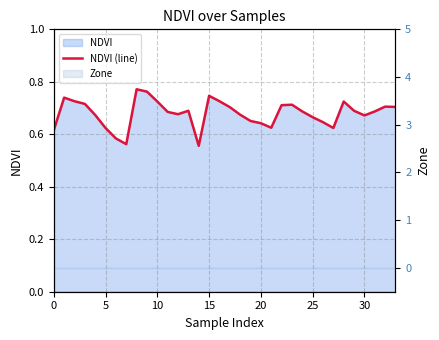

Reading left to right, list all the values displayed in this chart.

0.6	0.7	0.7	0.7	0.7	0.6	0.6	0.6	0.8	0.8	0.7	0.7	0.7	0.7	0.6	0.7	0.7	0.7	0.7	0.7	0.6	0.6	0.7	0.7	0.7	0.7	0.6	0.6	0.7	0.7	0.7	0.7	0.7	0.7